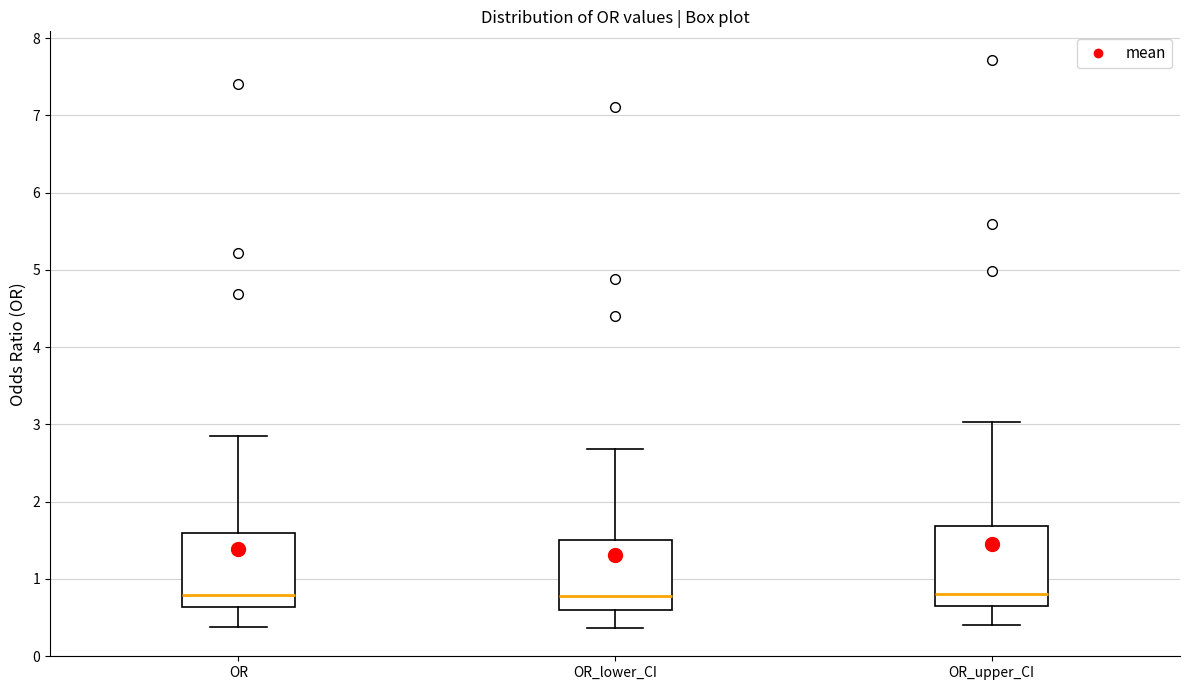

Reading left to right, read every box against the y-axis: the position of its median line, the range the box covers, and the ends of its whiskers. The values are not printed on the chart, so give them approximately, as read against the axis.

OR: median 0.8, box 0.6 to 1.6, whiskers 0.4 to 2.8
OR_lower_CI: median 0.8, box 0.6 to 1.5, whiskers 0.4 to 2.7
OR_upper_CI: median 0.8, box 0.7 to 1.7, whiskers 0.4 to 3.0